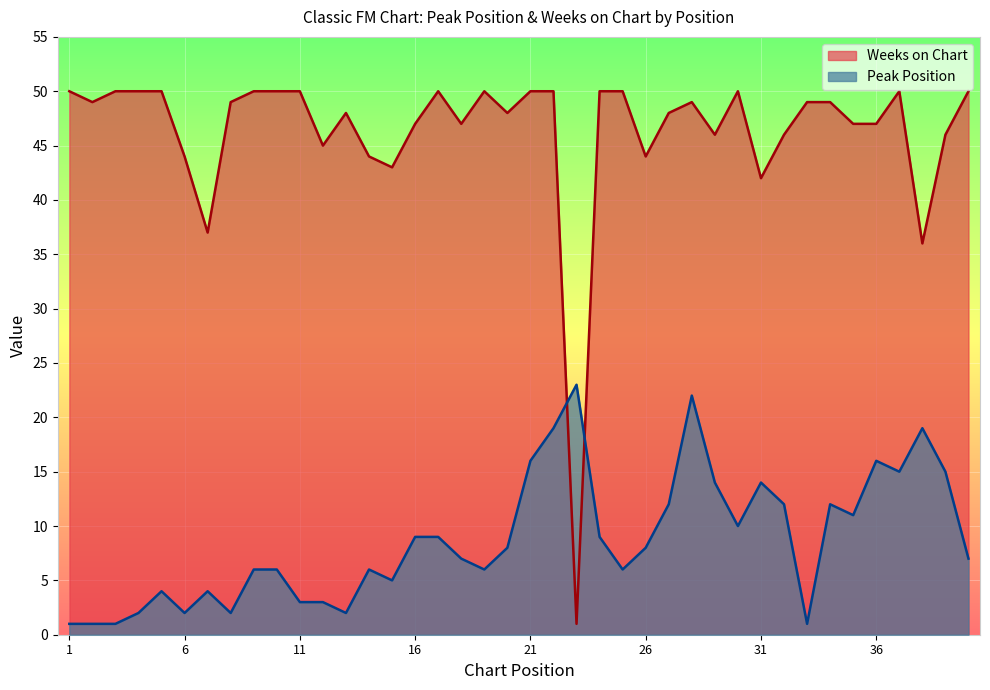

True or false: Weeks on Chart and Peak Position cross at least once.

True